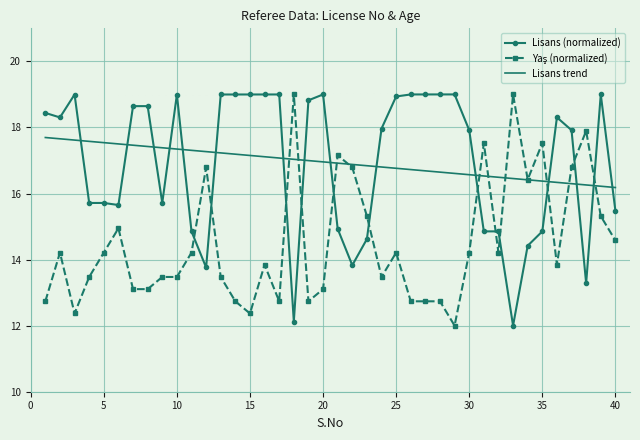

What is the maximum value for Lisans trend?

17.7